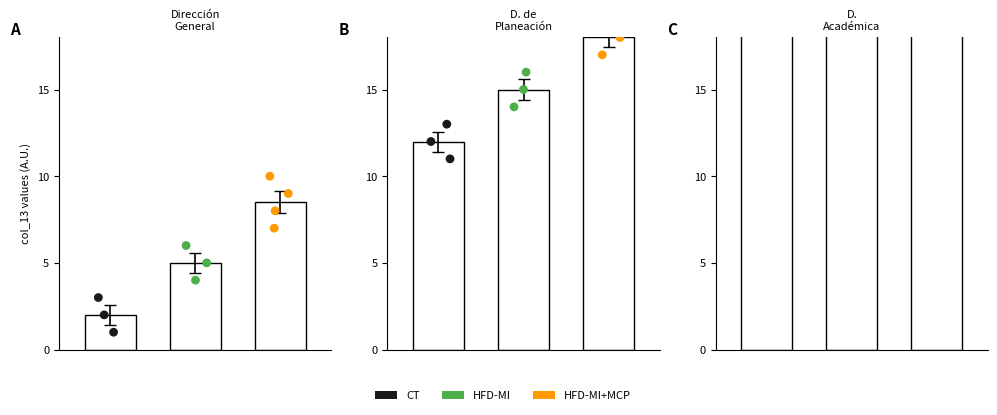

Which series has the largest Y range (max minus min)?

HFD-MI